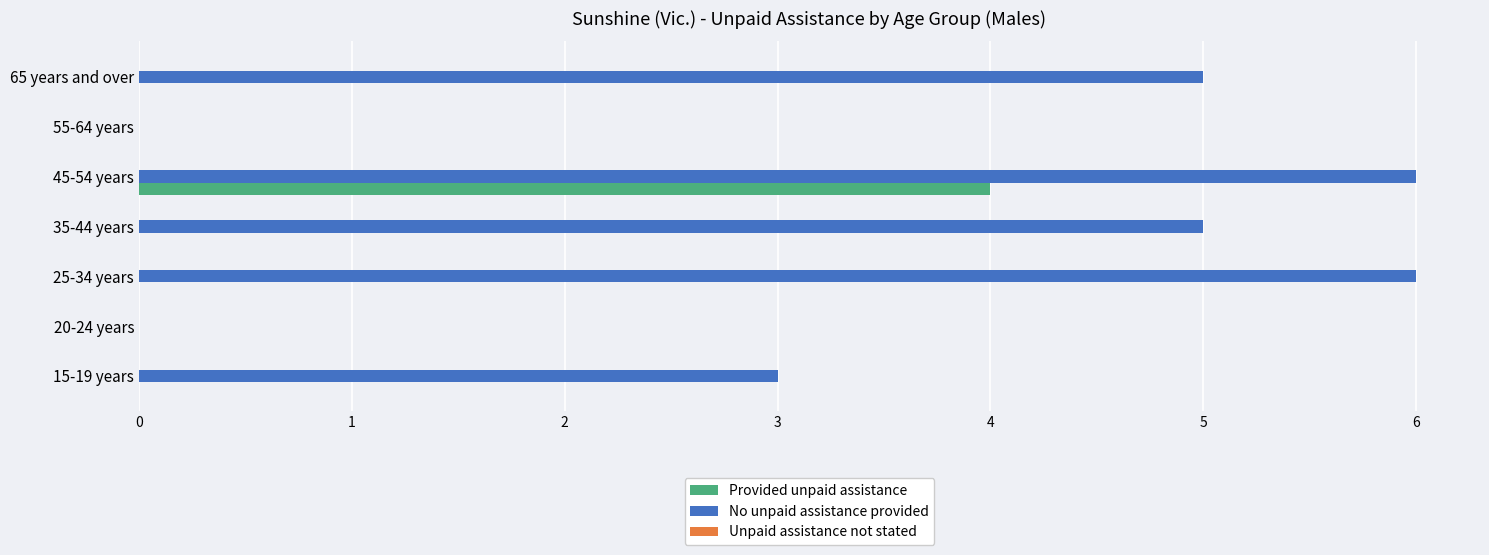

The Provided unpaid assistance series shows 6 at 45-54 years. True or false?

False